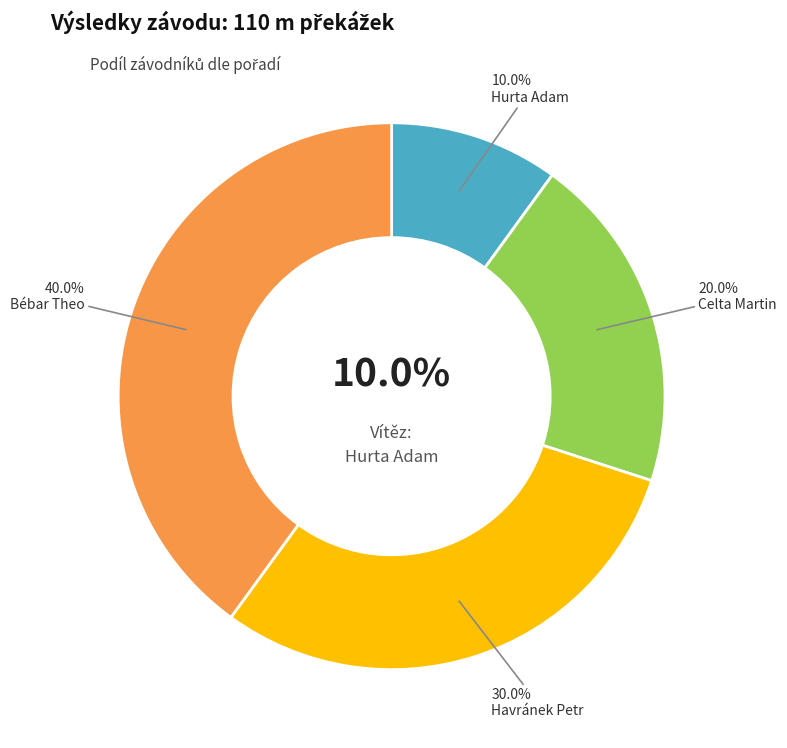

What is the smallest slice in the pie chart?

Hurta Adam